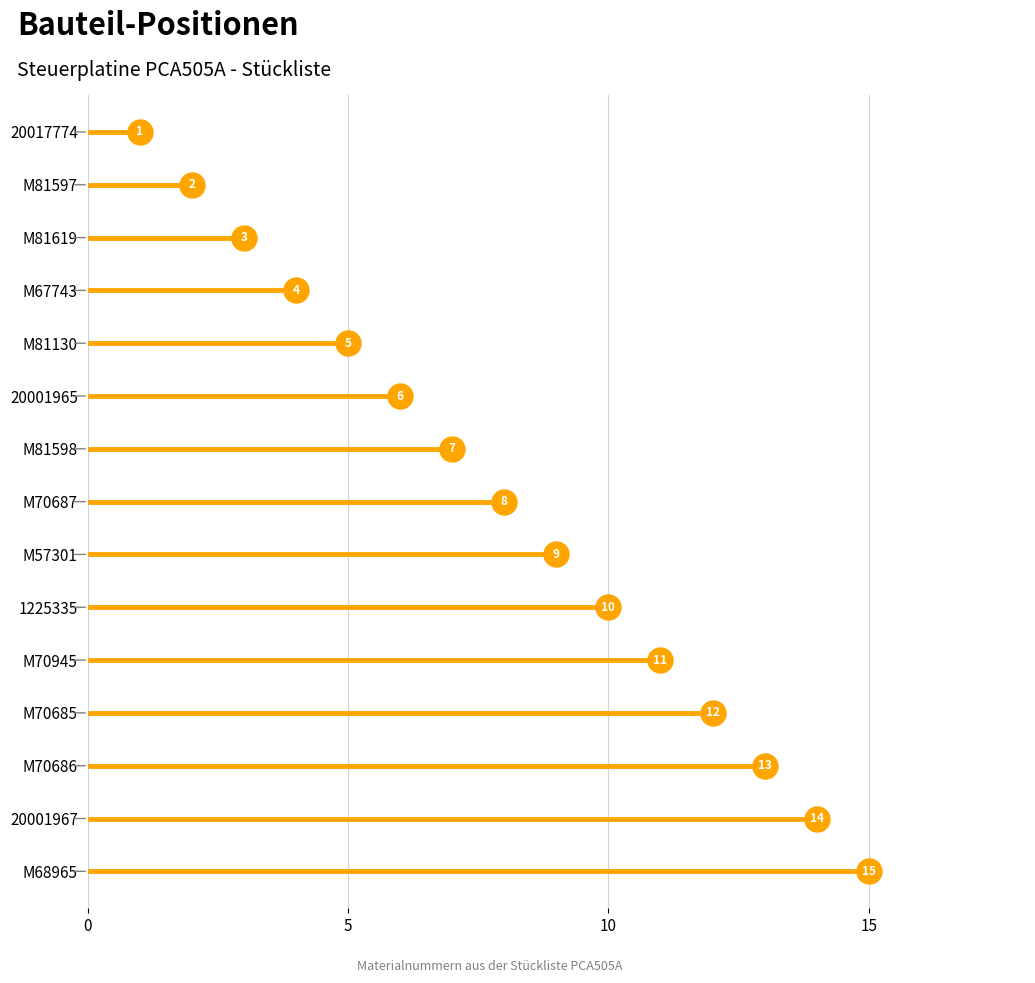

True or false: the data has more than 2 interior local peaks.

False